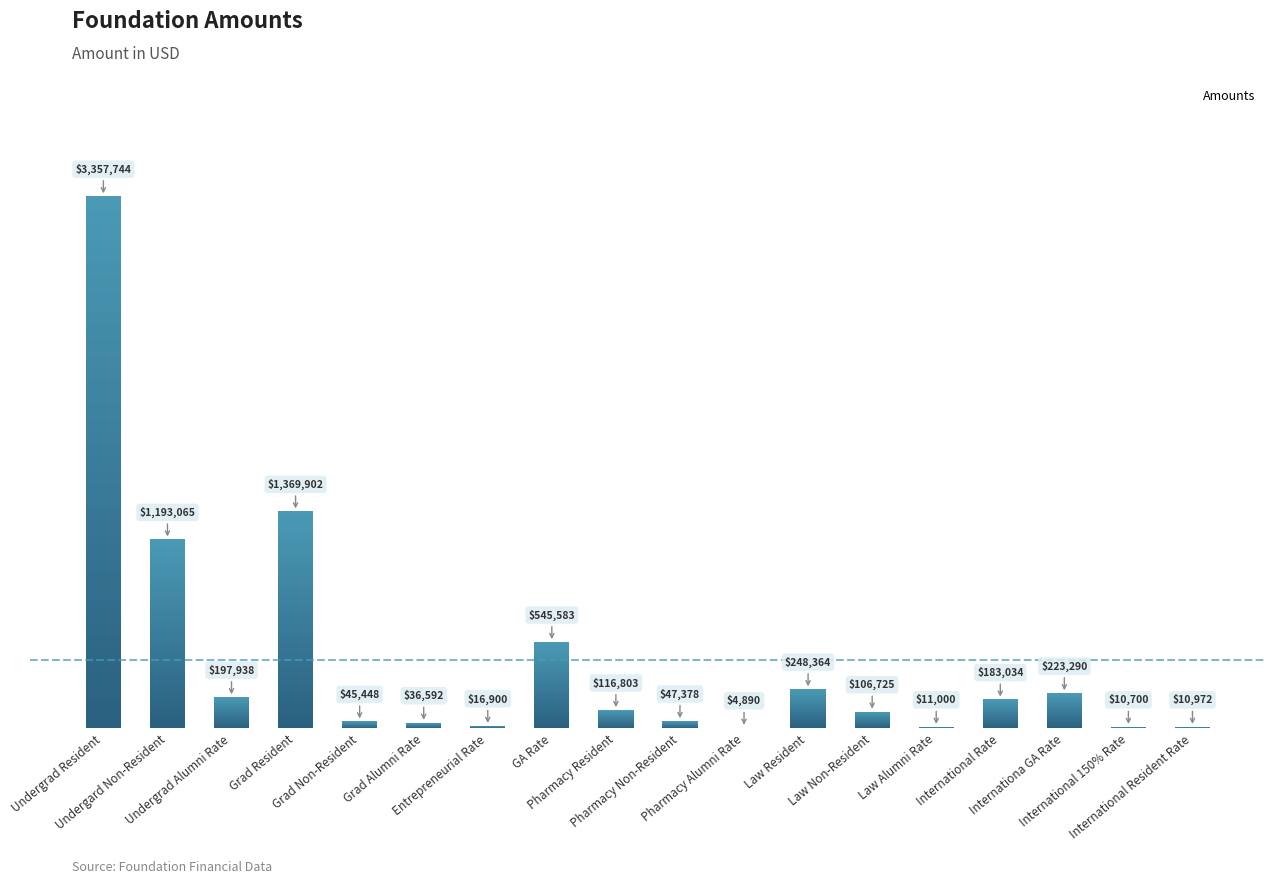

Which label corresponds to the largest value in the chart?

Undergrad Resident